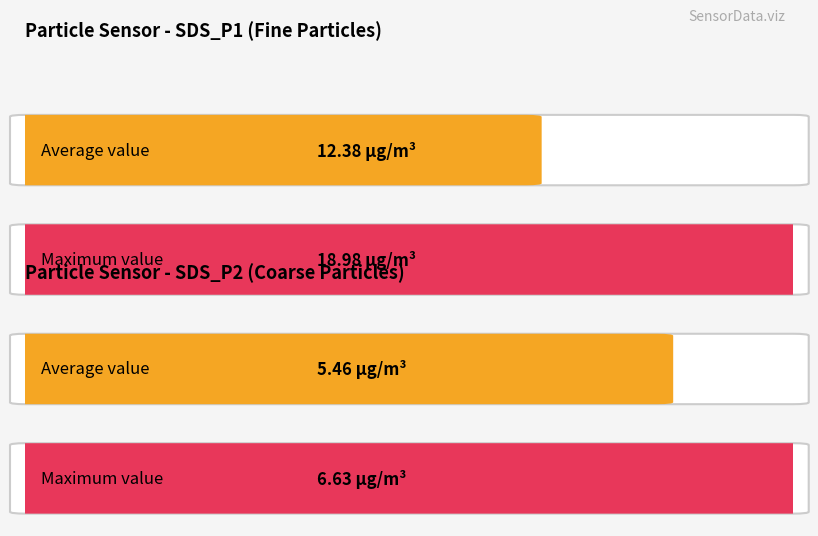

List the series in order of their peak value, highest first.

SDS_P1, SDS_P2